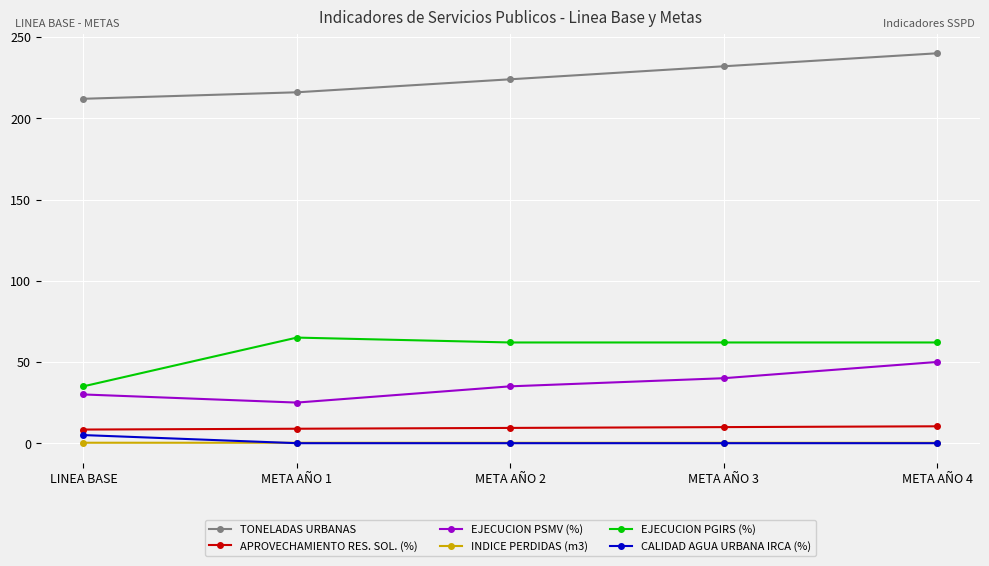

Which category has the highest value across all series?

META AÑO 4